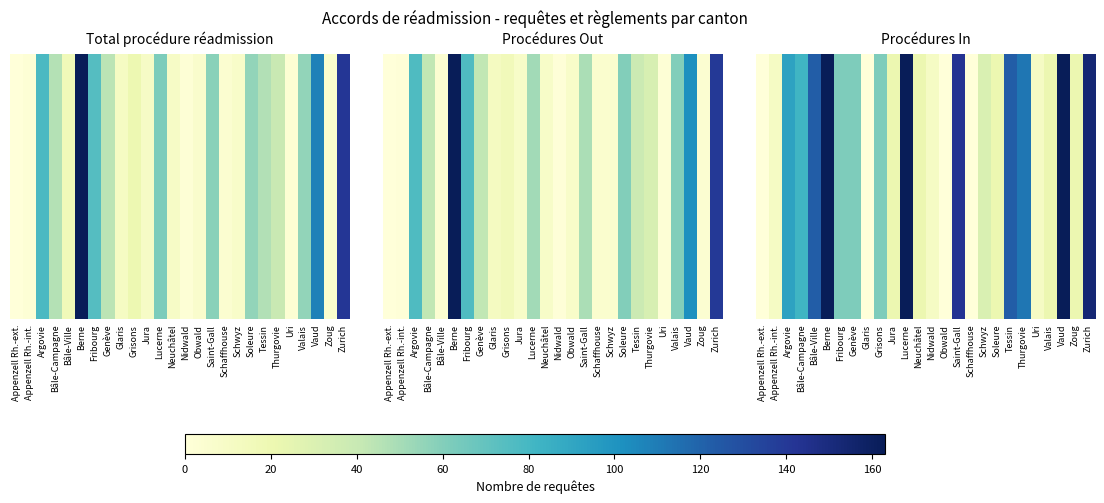

Which label corresponds to the largest value in the chart?

Berne